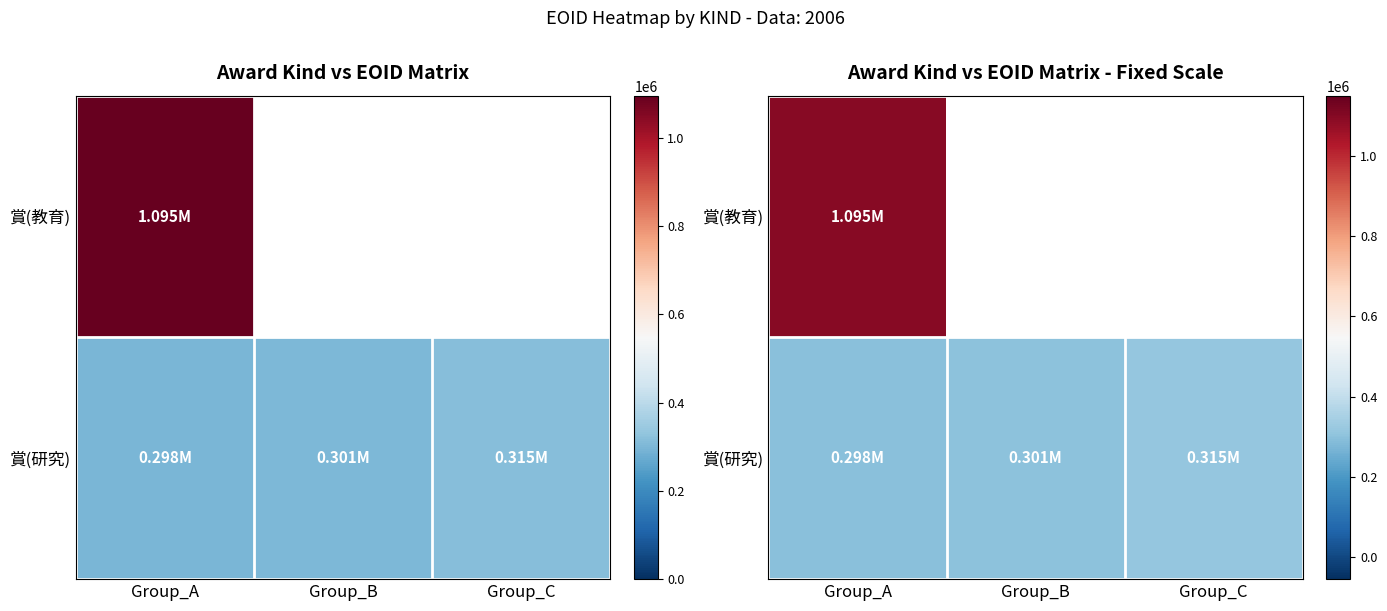

Is it true that 賞(研究) equals 83188 at Group_B?

False